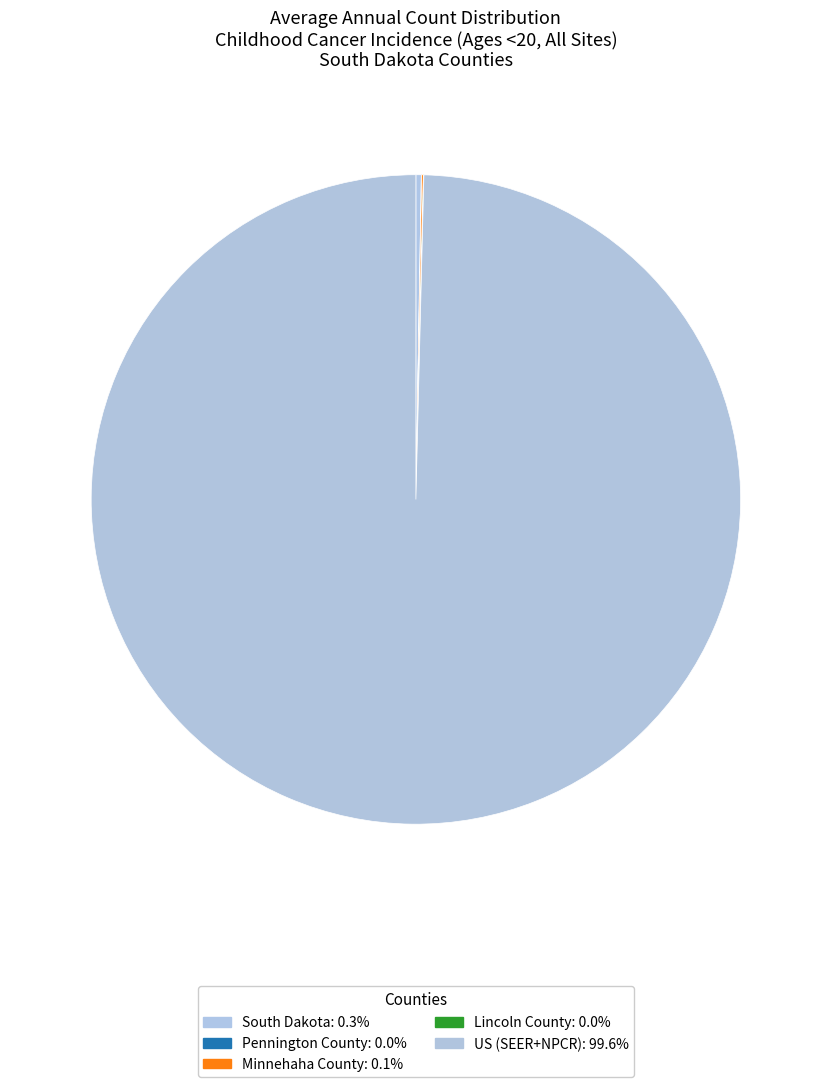

What is the change in value from Pennington County to Minnehaha County?

+9